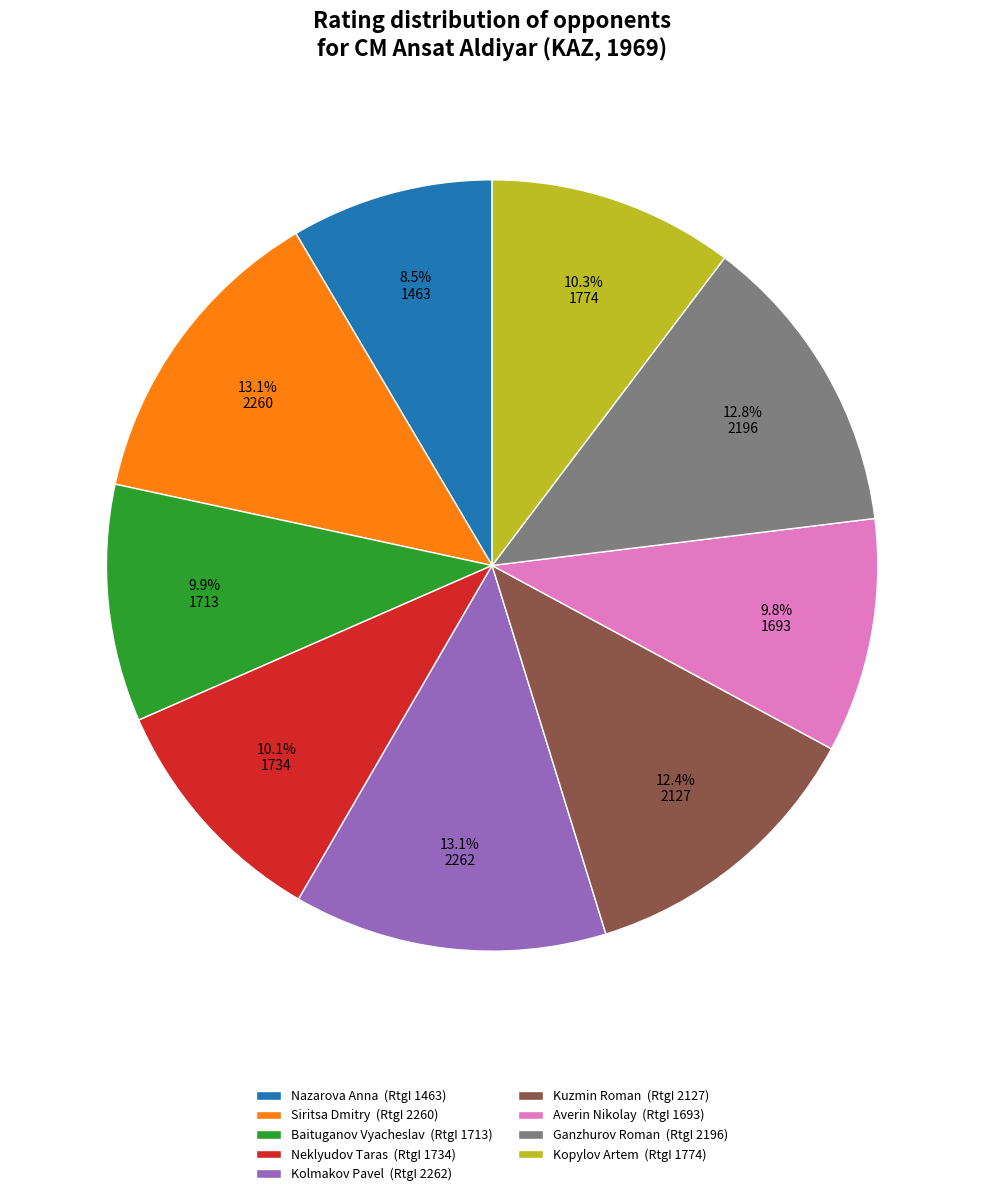

The Averin Nikolay slice represents 3% of the pie. True or false?

False